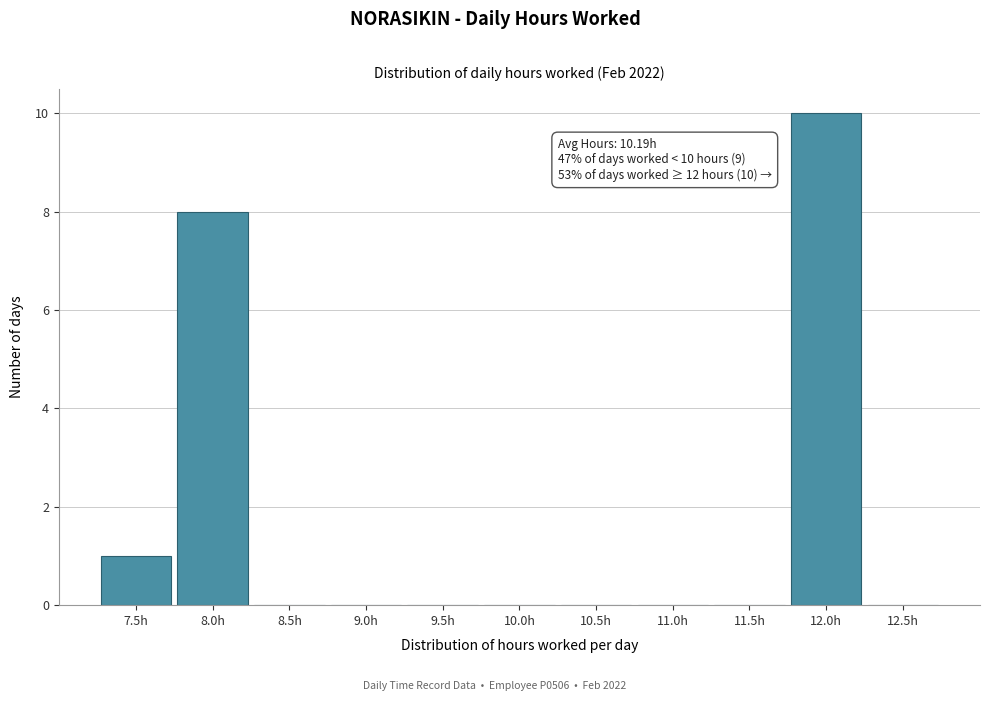

Reading right to left, list all the values displayed in this chart.

12.5h=0	12.0h=10	11.5h=0	11.0h=0	10.5h=0	10.0h=0	9.5h=0	9.0h=0	8.5h=0	8.0h=8	7.5h=1